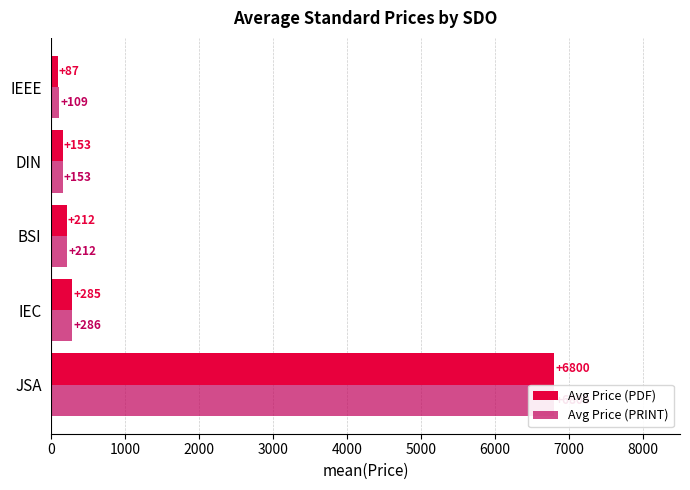

Which series has the largest total across all categories?

Avg Price (PRINT)